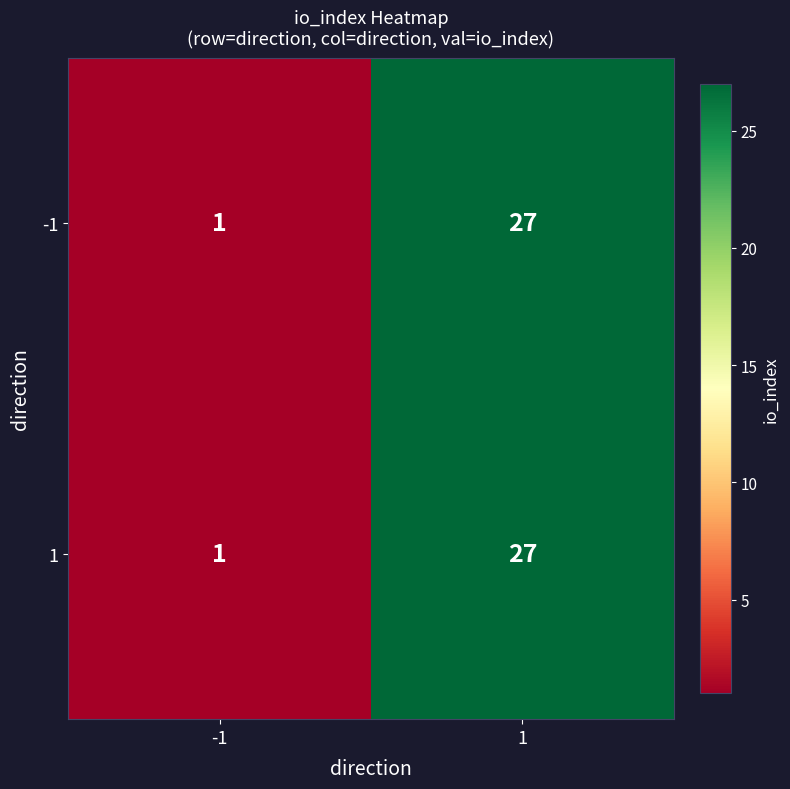

What is the average value of the 1 series?

14